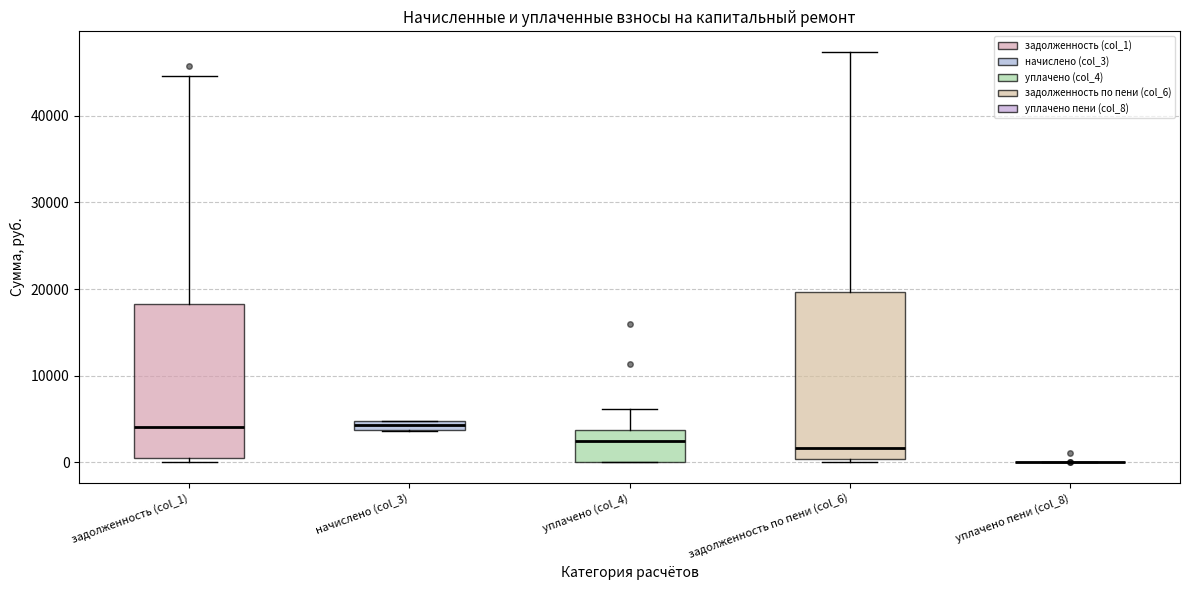

Where is the lower edge of the box for уплачено (col_4) on the y-axis? The values are not printed on the chart, so give them approximately, as read against the axis.

0